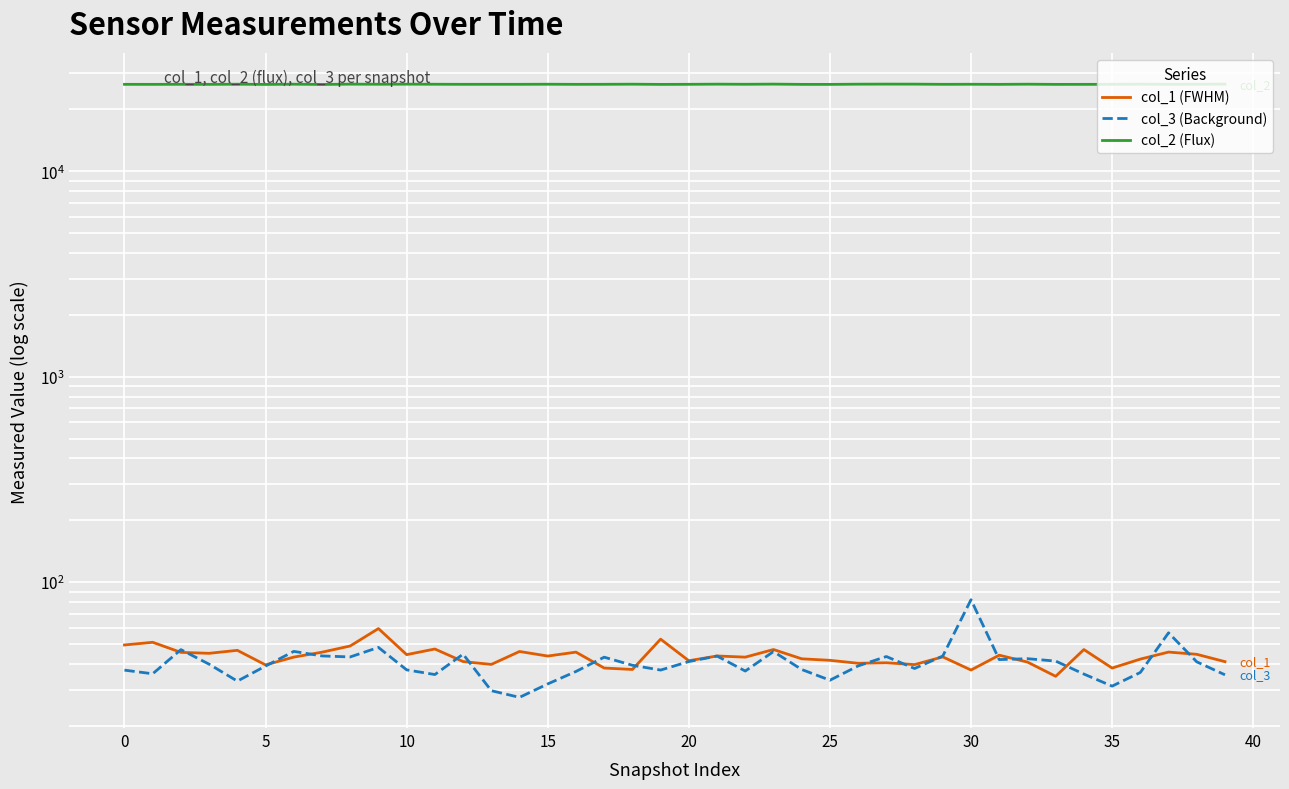

What is the sum of the col_1 (FWHM) values at 31 and 24?

86.4